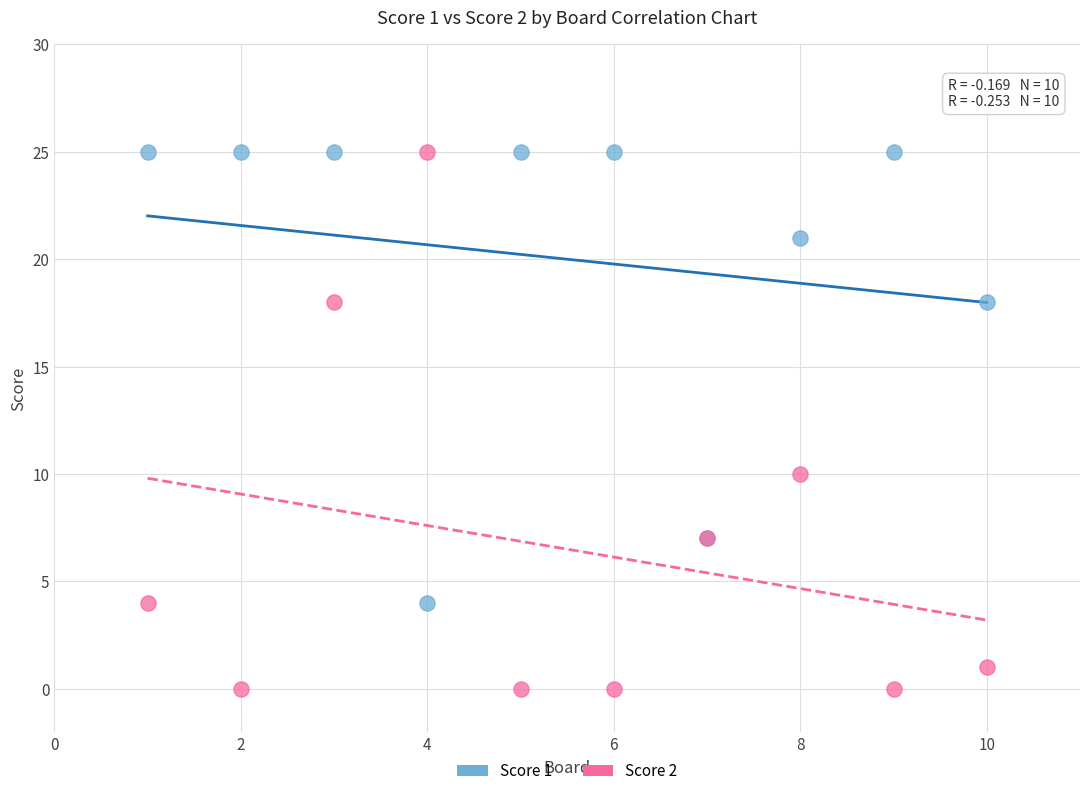

What is the X range (max minus min) for the scatter plot?

9